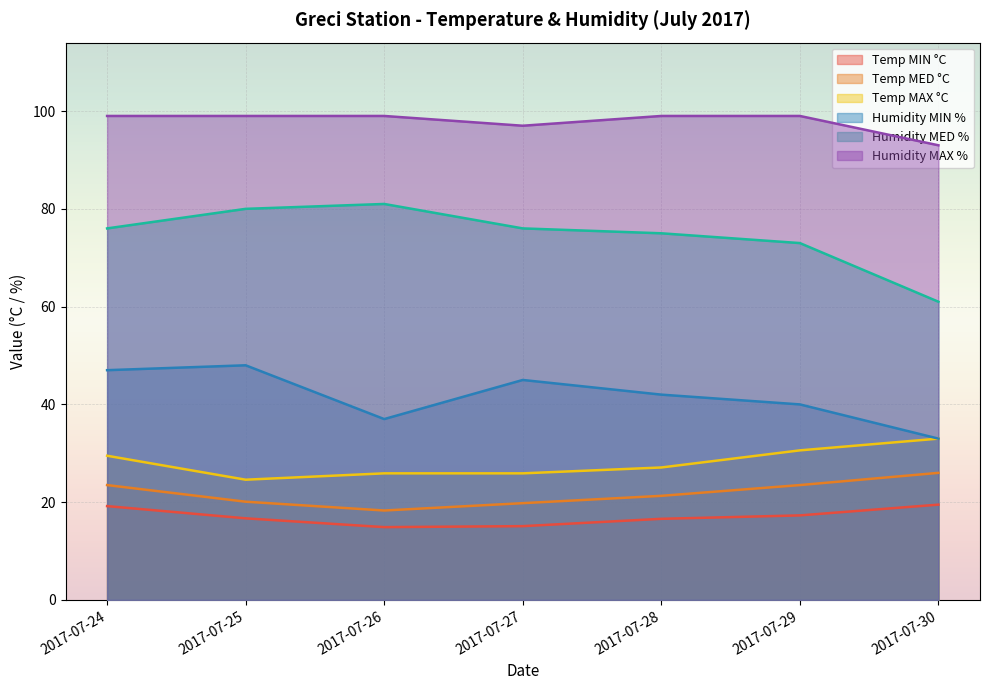

True or false: Temp MAX °C has more than 0 points higher than both neighbors.

False